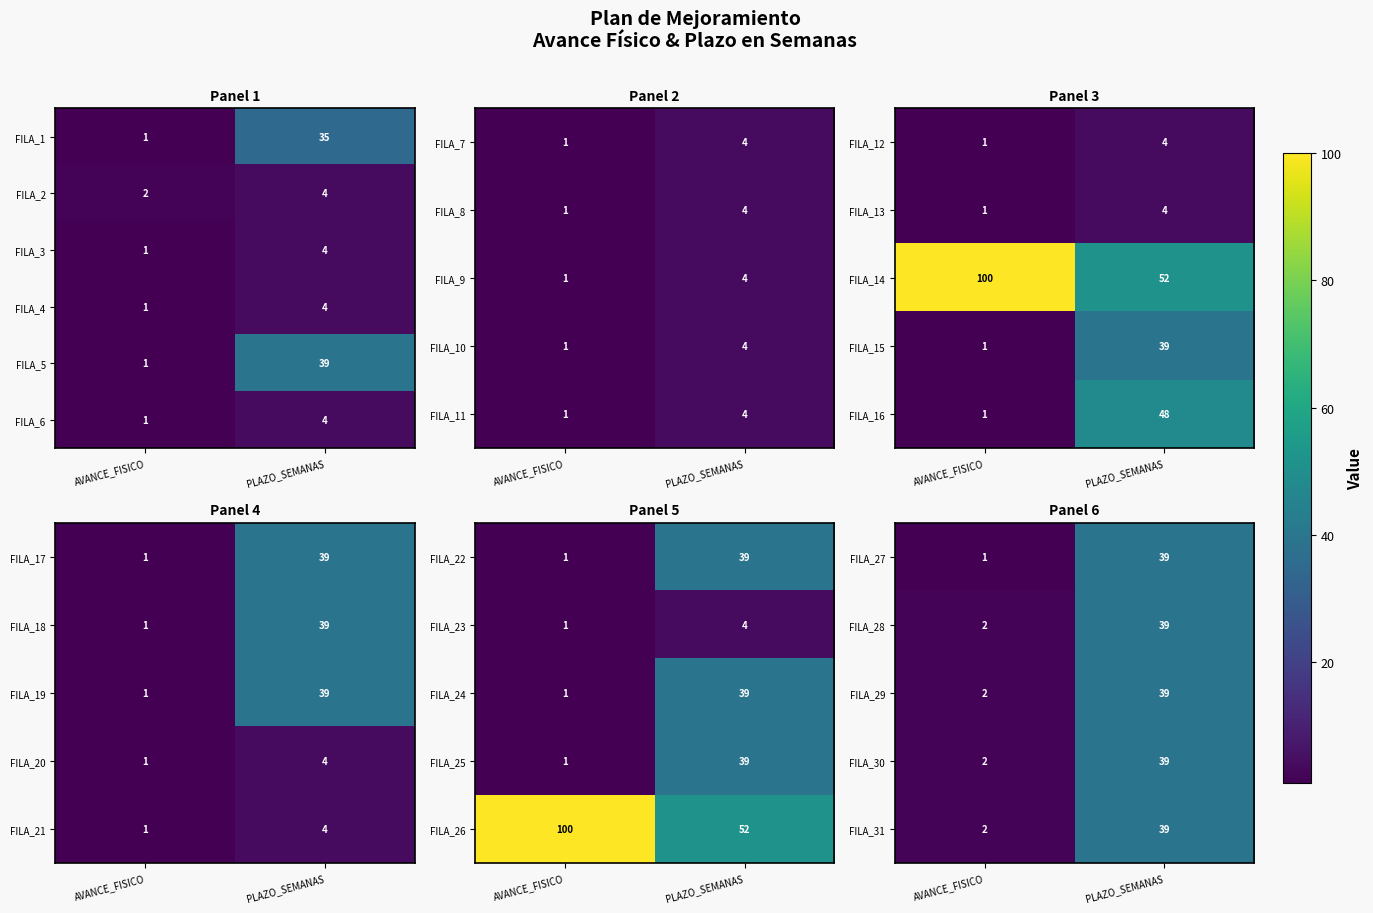

What is the average value of the FILA_2 series?

3